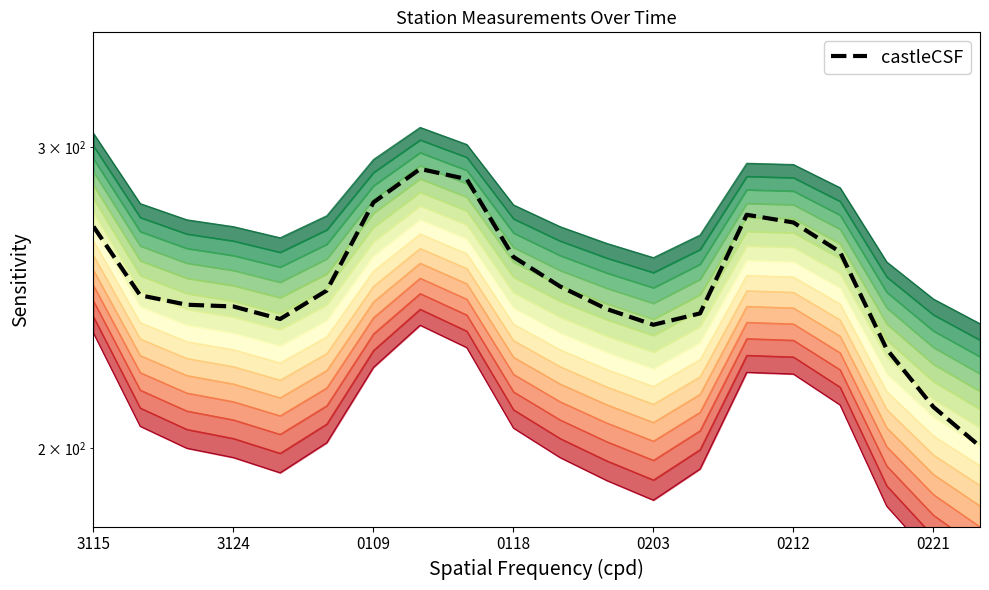

True or false: Level 15 and castleCSF intersect in this chart.

False